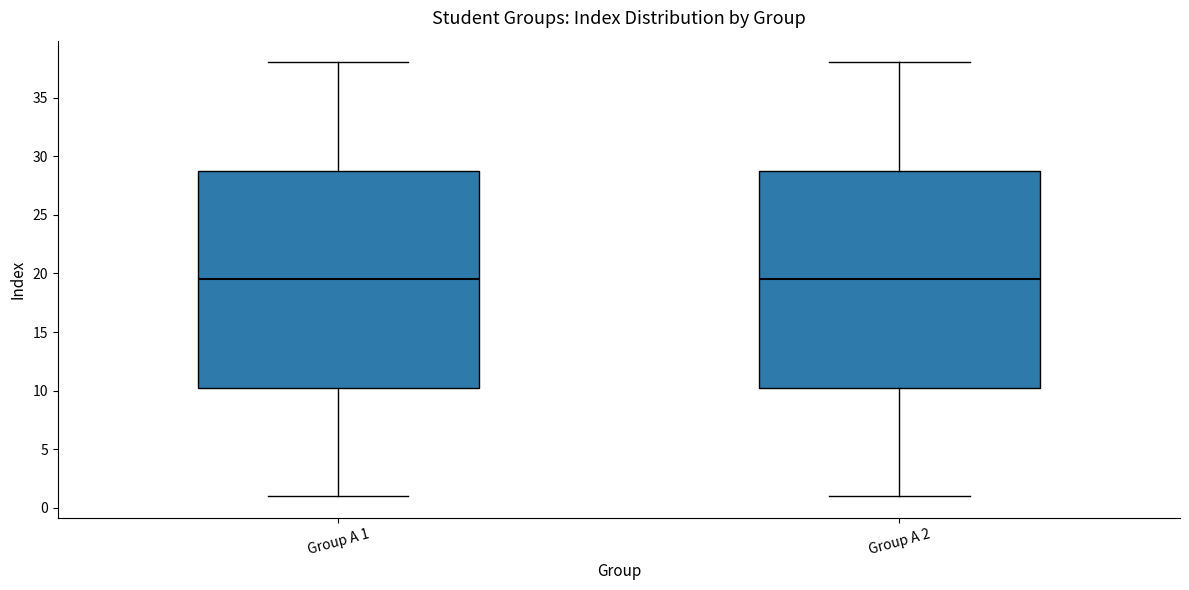

Reading left to right, transcribe this box plot: for each box, give where its median line is, the range the box spans, and where its two whiskers end, as read against the y-axis. The values are not printed on the chart, so give them approximately, as read against the axis.

Group A 1: median 19.5, box 10.5 to 29.0, whiskers 1.0 to 38.0
Group A 2: median 19.5, box 10.5 to 29.0, whiskers 1.0 to 38.0